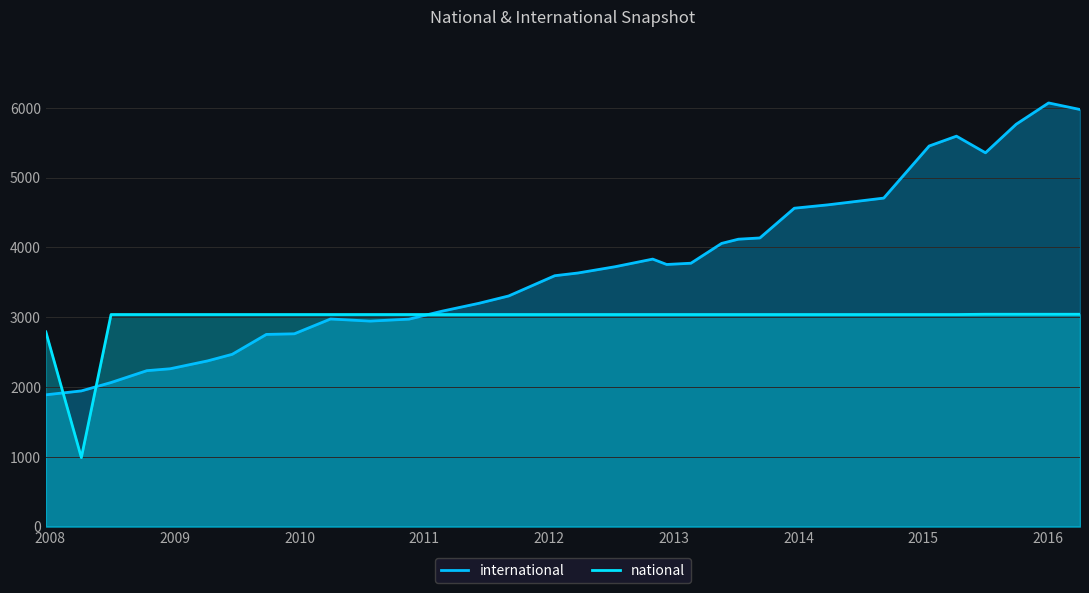

What position from the right is 2007-12-19?

32